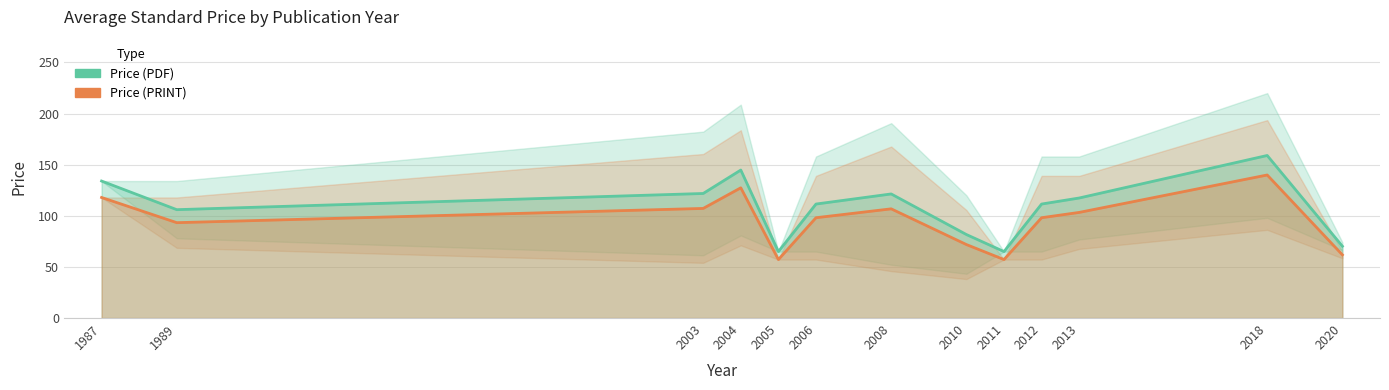

What is the value of the Price (PRINT) point at the 2nd from the left?

96.5